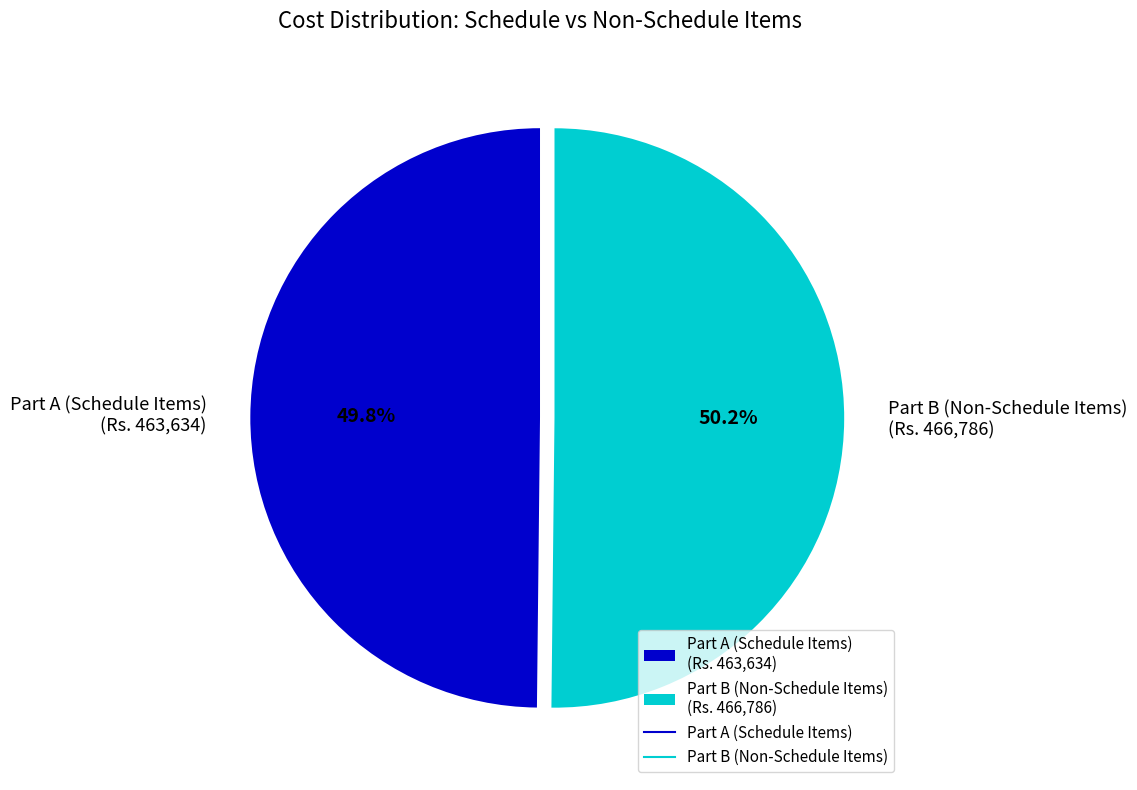

Does any single category account for the majority?

Yes